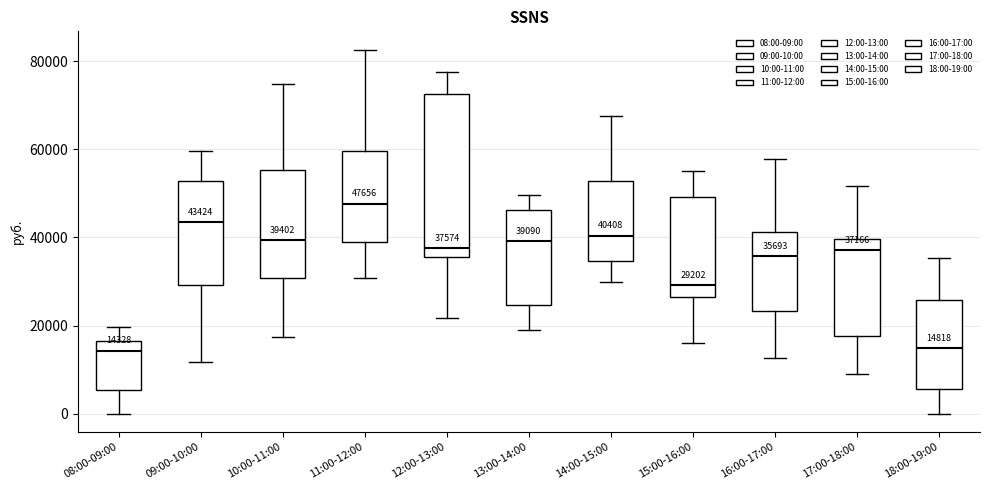

Comparing the boxes themselves (not the whiskers), which one is the tallest?

12:00-13:00